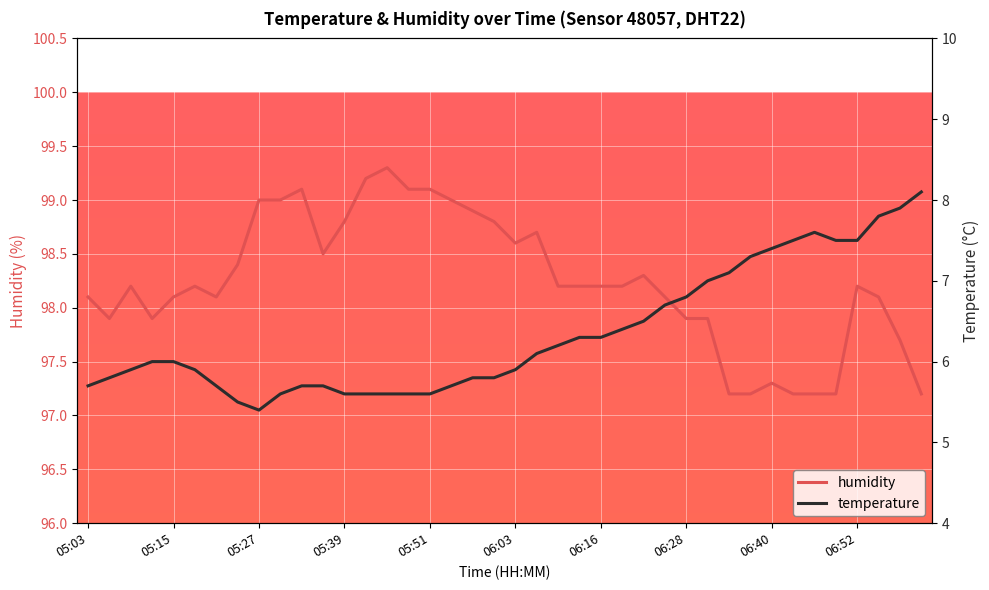

What are all the series names shown in the legend?

humidity, temperature